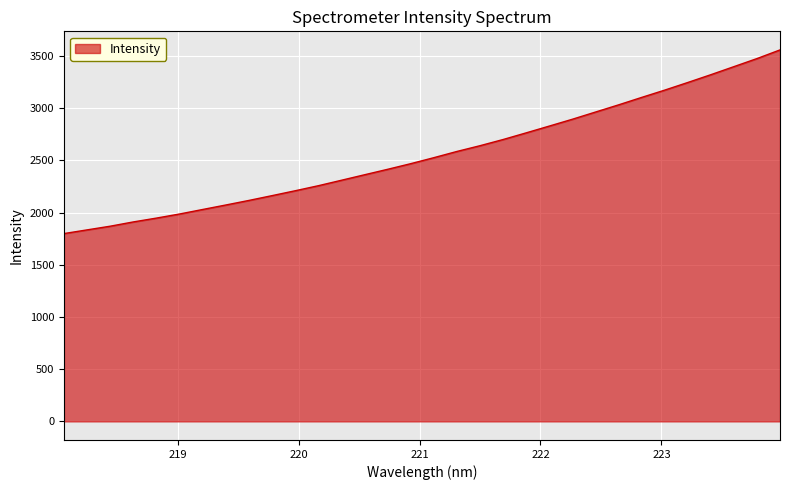

What is the difference between the maximum and minimum values?

1758.8